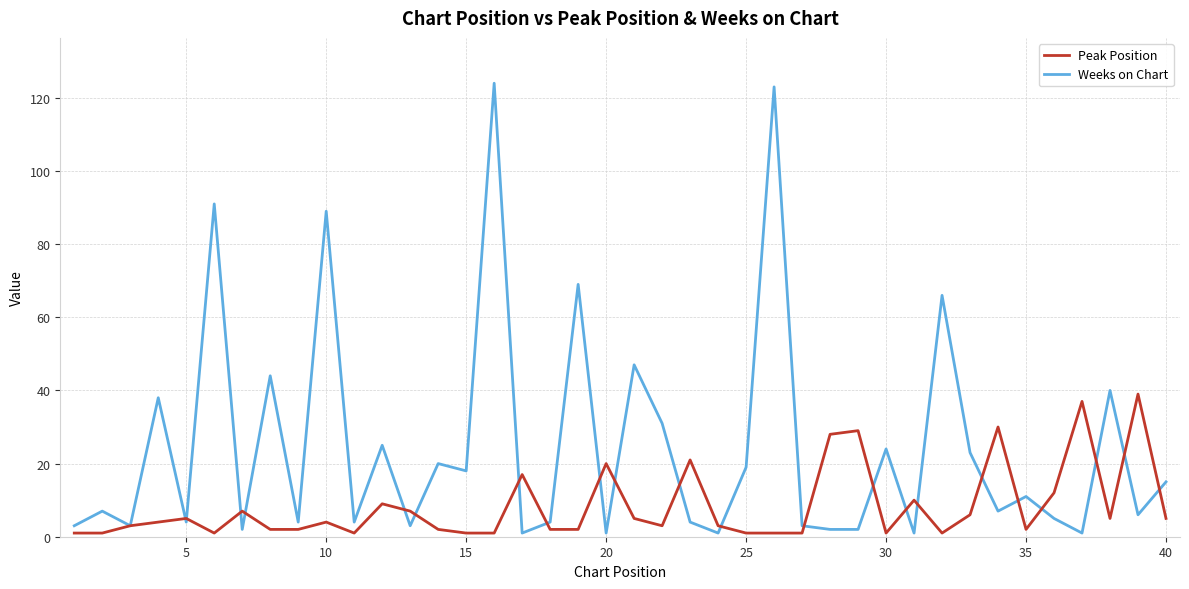

Which series has the largest total across all categories?

Weeks on Chart